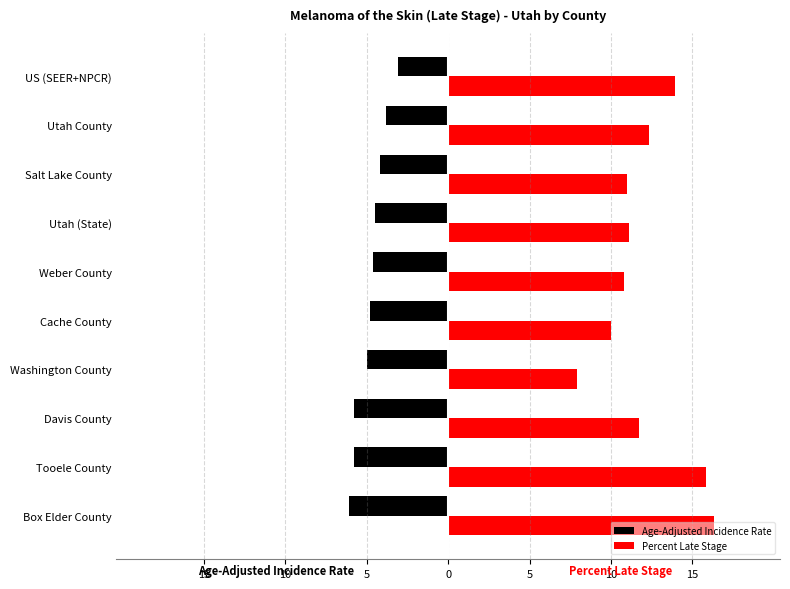

What are all the series names shown in the legend?

Age-Adjusted Incidence Rate, Percent Late Stage